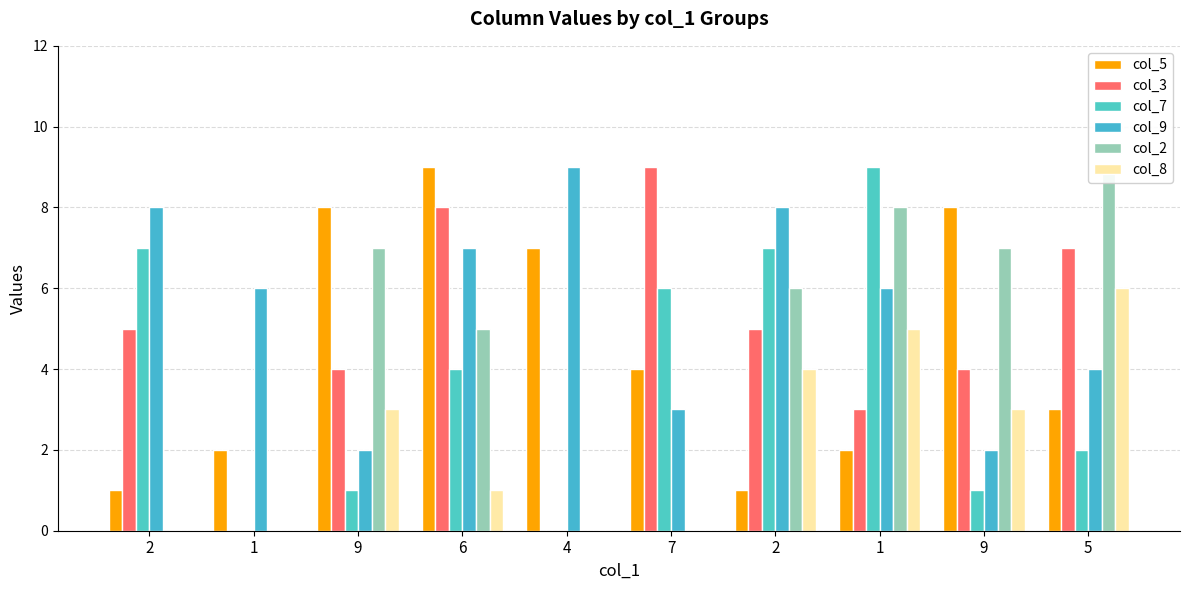

Are the bars horizontal?

No